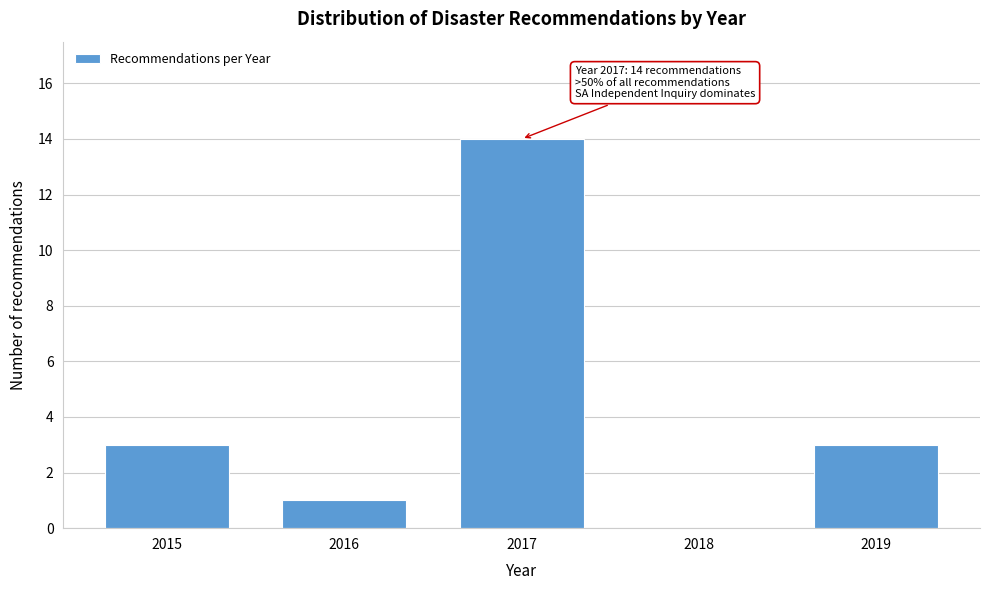

Reading left to right, list all the values displayed in this chart.

2015=3	2016=1	2017=14	2018=0	2019=3